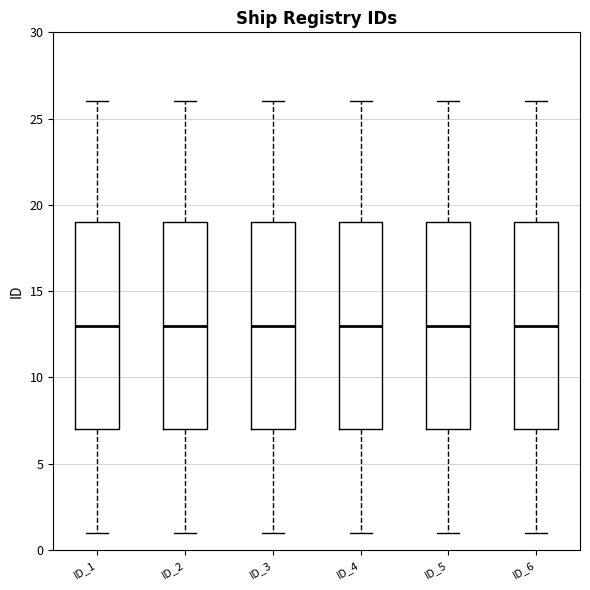

Reading left to right, transcribe this box plot: for each box, give where its median line is, the range the box spans, and where its two whiskers end, as read against the y-axis. The values are not printed on the chart, so give them approximately, as read against the axis.

ID_1: median 13, box 7 to 19, whiskers 1 to 26
ID_2: median 13, box 7 to 19, whiskers 1 to 26
ID_3: median 13, box 7 to 19, whiskers 1 to 26
ID_4: median 13, box 7 to 19, whiskers 1 to 26
ID_5: median 13, box 7 to 19, whiskers 1 to 26
ID_6: median 13, box 7 to 19, whiskers 1 to 26